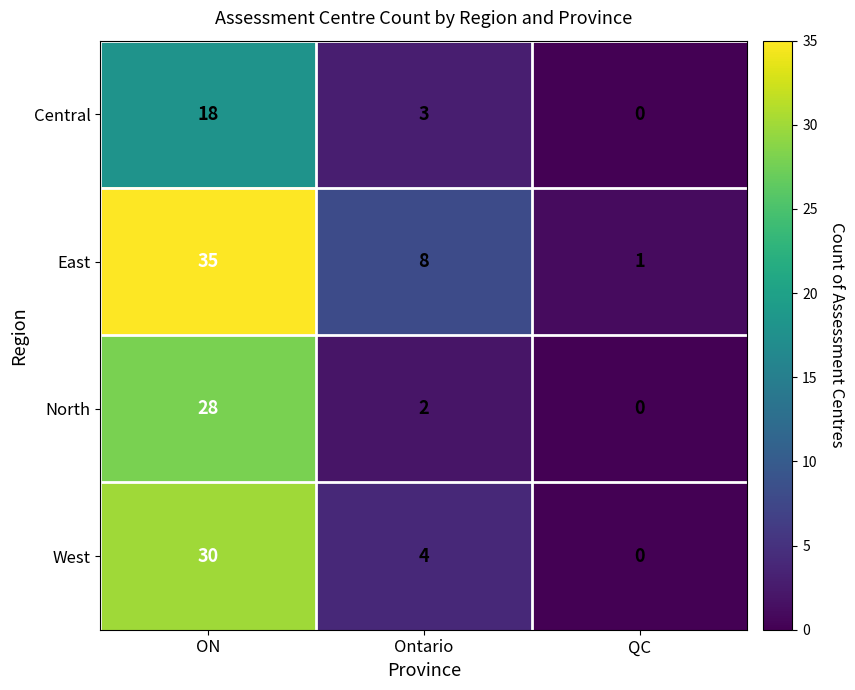

Where is Central nearest to the value 9?

Ontario